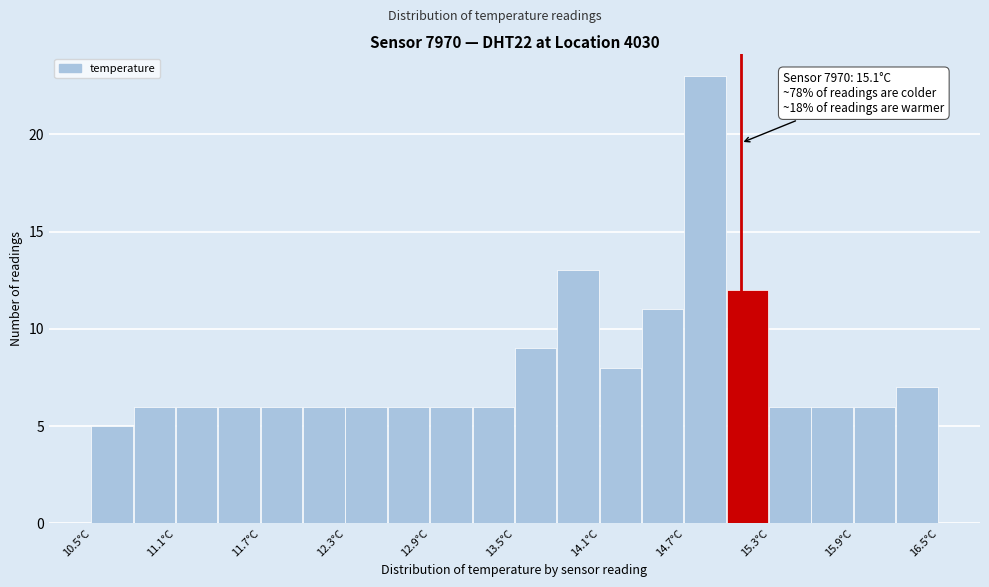

Read against the x-axis, roughly where is the centre of the tallest bar?

14.8